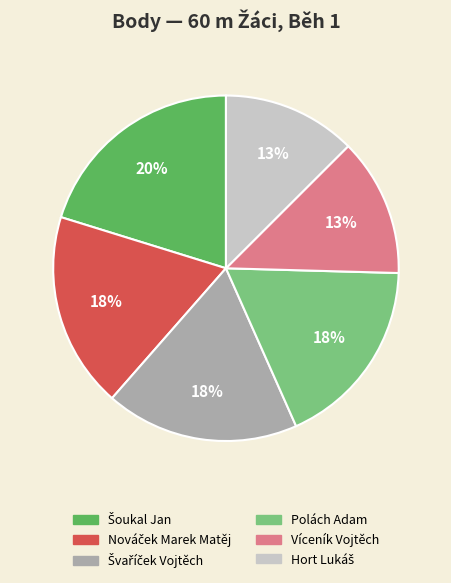

What percentage is the Víceník Vojtěch slice, to the nearest percent?

13%